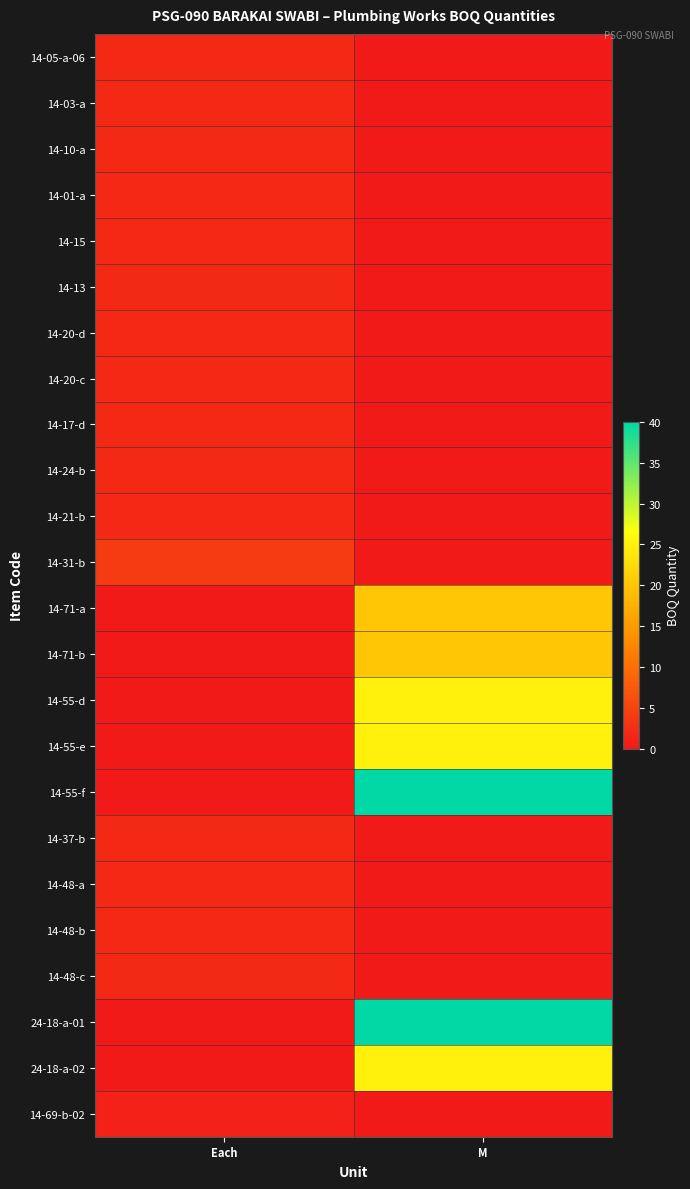

Which series changed the most between Each and M?

14-55-f